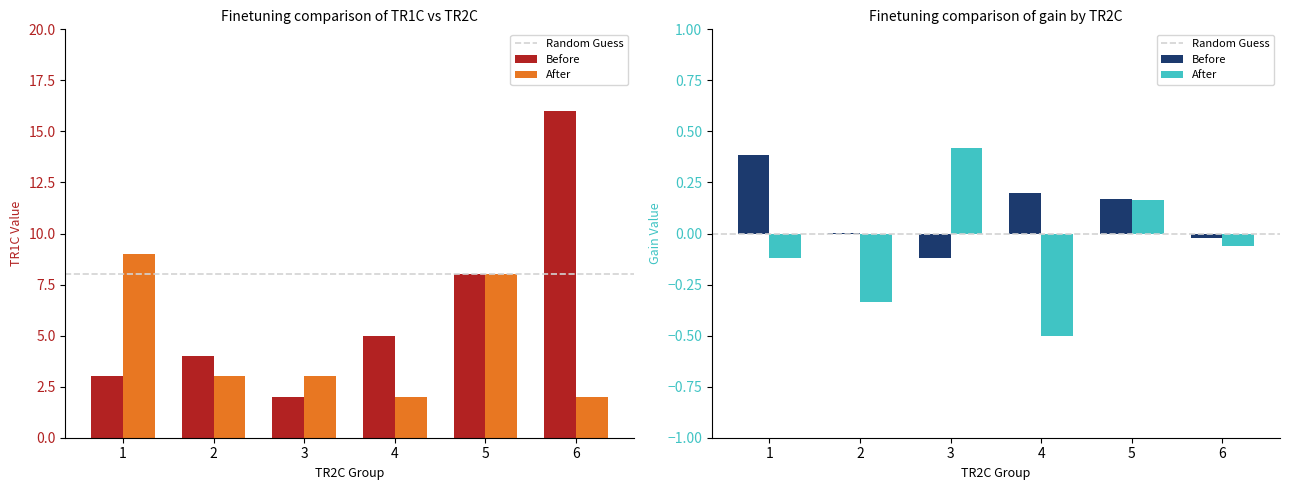

What is the value of the After bar at the 3rd from the left?

3